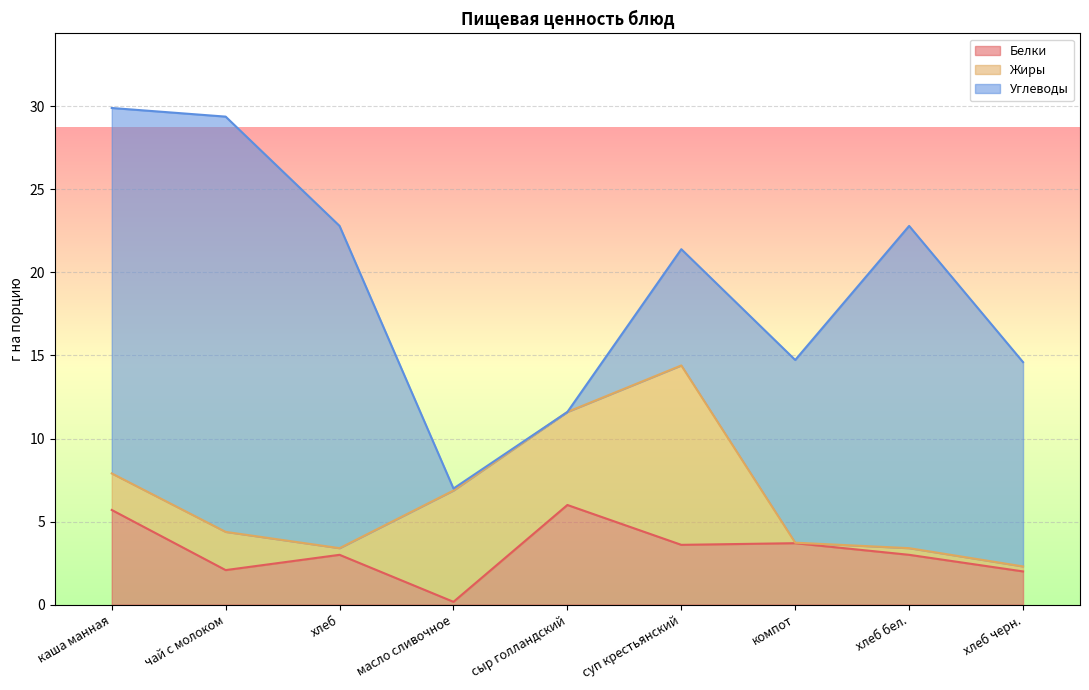

At how many categories does at least one series exceed 20?

2